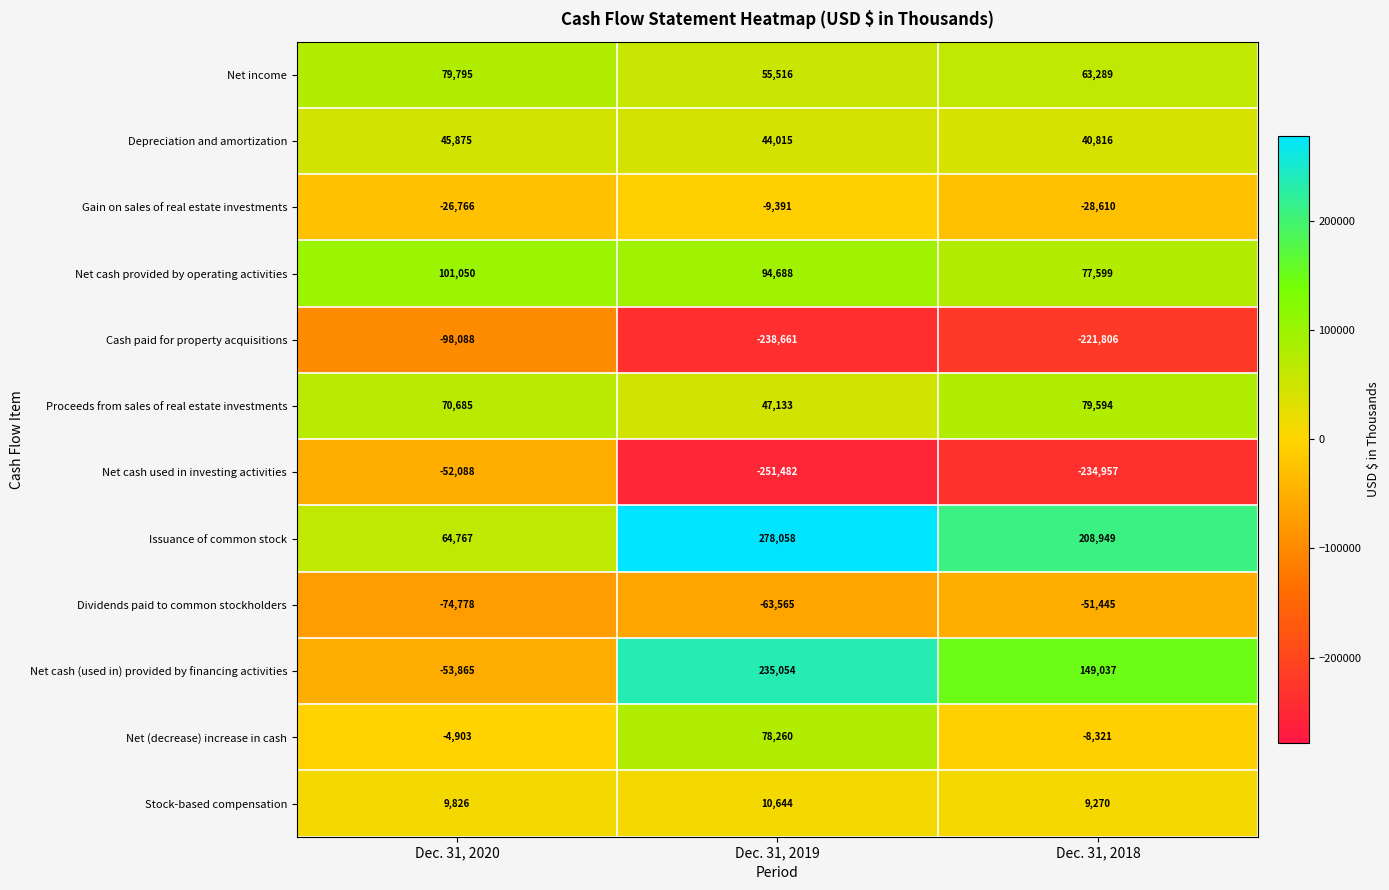

Where does the Net cash provided by operating activities series first go above 94688?

Dec. 31, 2020